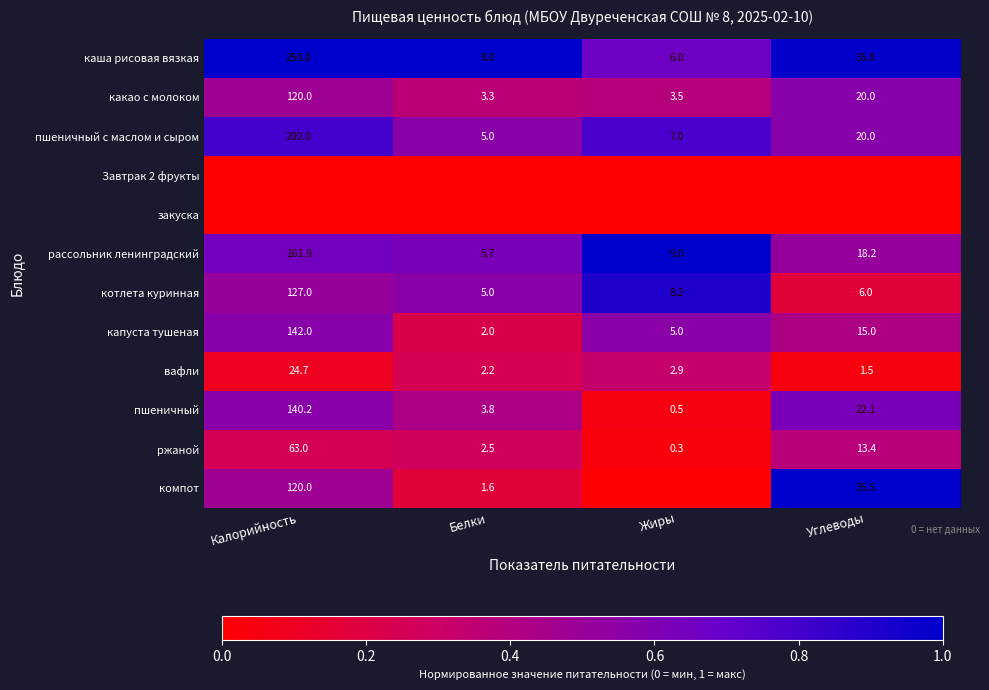

What is the sum of the пшеничный values at Углеводы and Калорийность?

162.3